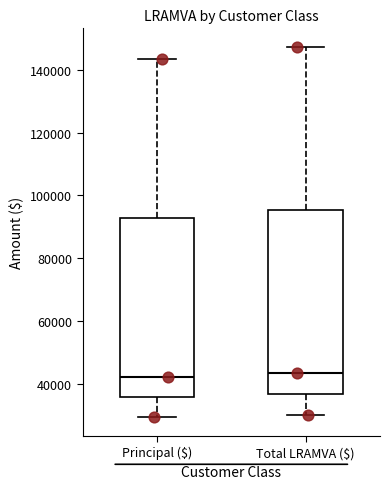

Reading left to right, read every box against the y-axis: the position of its median line, the range the box covers, and the ends of its whiskers. The values are not printed on the chart, so give them approximately, as read against the axis.

Principal ($): median 42000, box 36000 to 92000, whiskers 30000 to 144000
Total LRAMVA ($): median 44000, box 36000 to 96000, whiskers 30000 to 148000